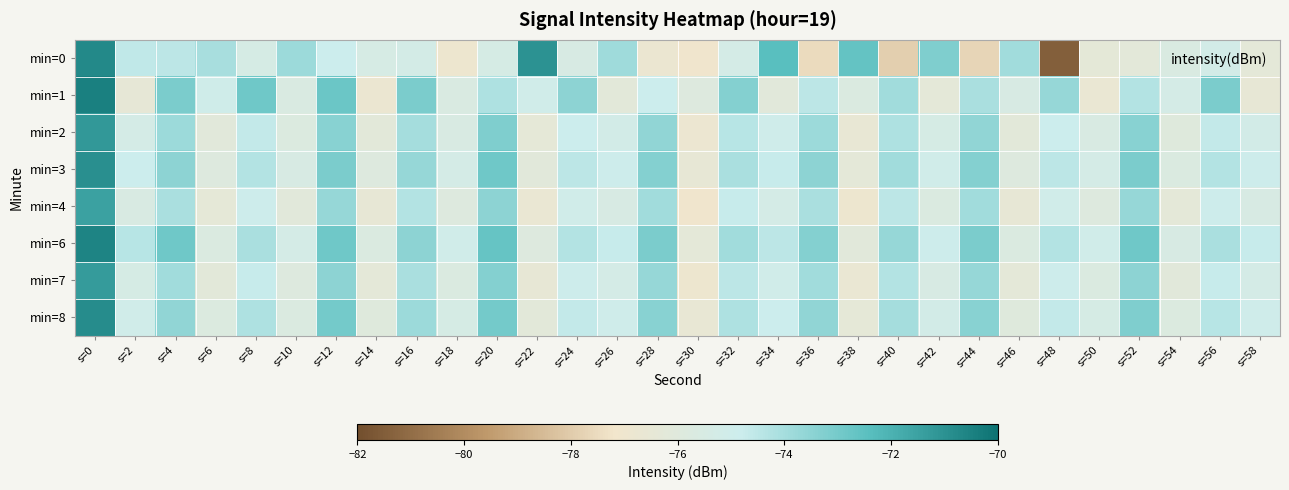

What is the greatest value displayed?

-70.5